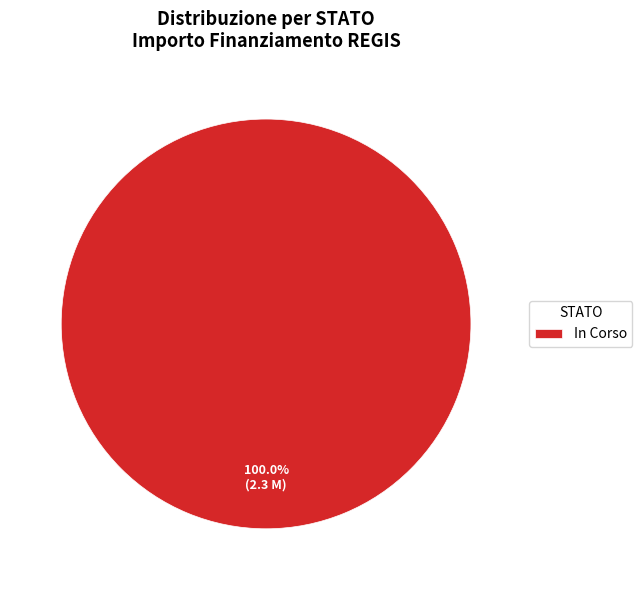

Rank the categories by value from highest to lowest.

In Corso